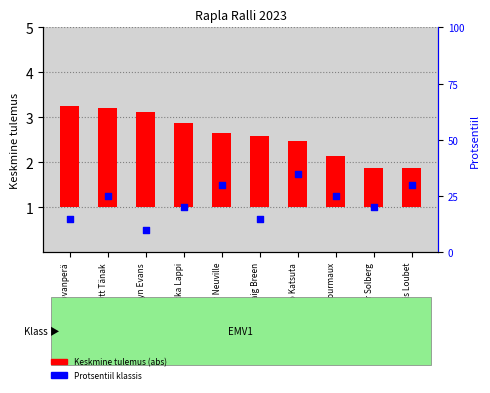

What is the total value across all series at Craig Breen?

16.6